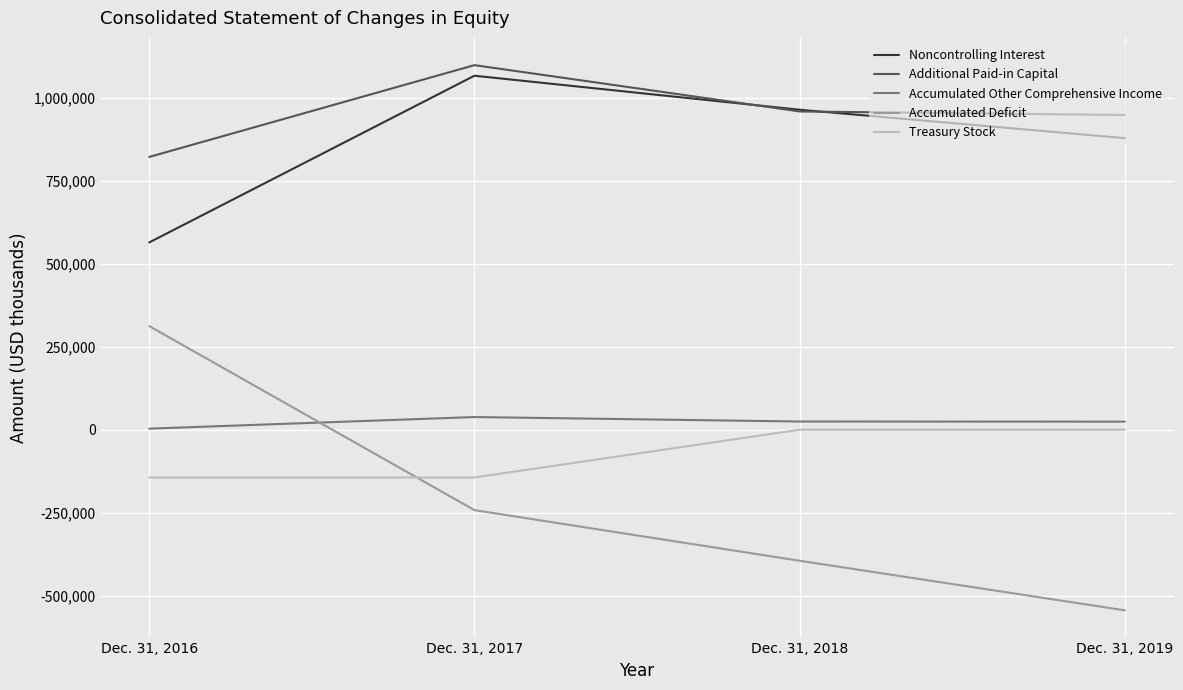

Rank the categories by Accumulated Deficit value from highest to lowest.

Dec. 31, 2016, Dec. 31, 2017, Dec. 31, 2018, Dec. 31, 2019